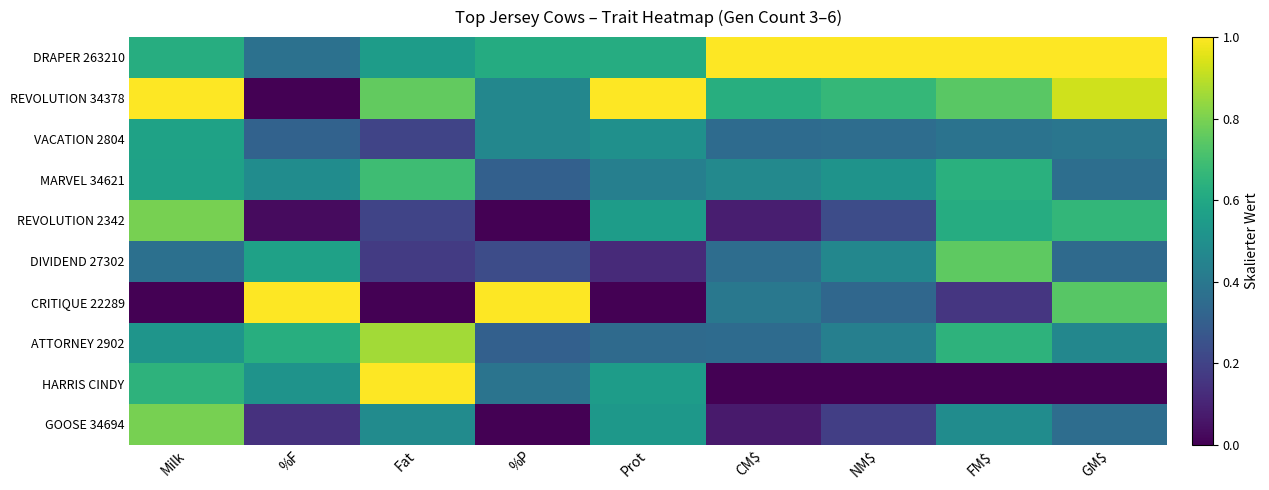

At how many categories does at least one series exceed 0?

9